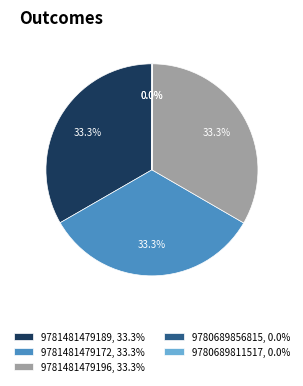

What percentage is NOT represented by 9781481479196, 33.3%?

66.7%